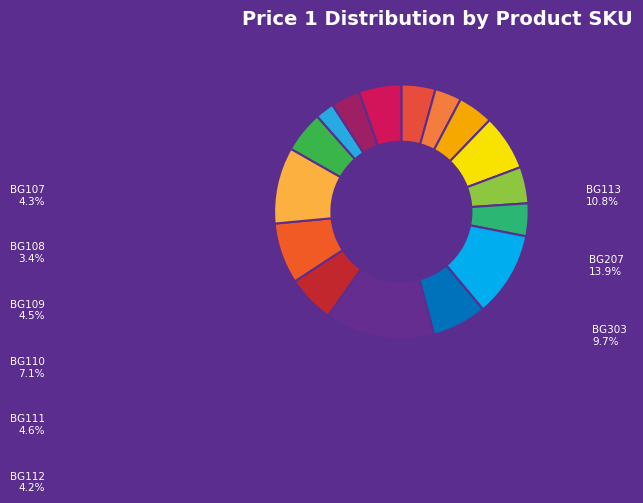

Is the sum of BG501 and BG302 greater than half?

No